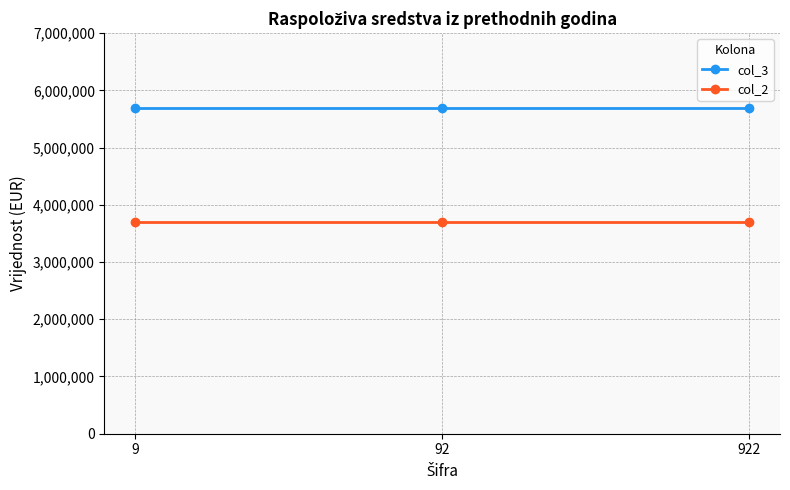

The col_3 series shows 5696174.7 at 9. True or false?

True